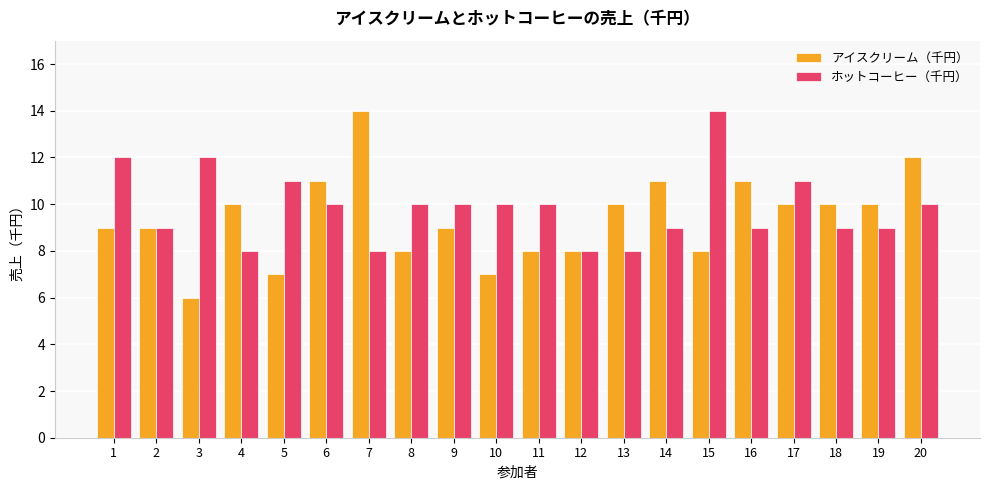

What are all the series names shown in the legend?

アイスクリーム（千円）, ホットコーヒー（千円）